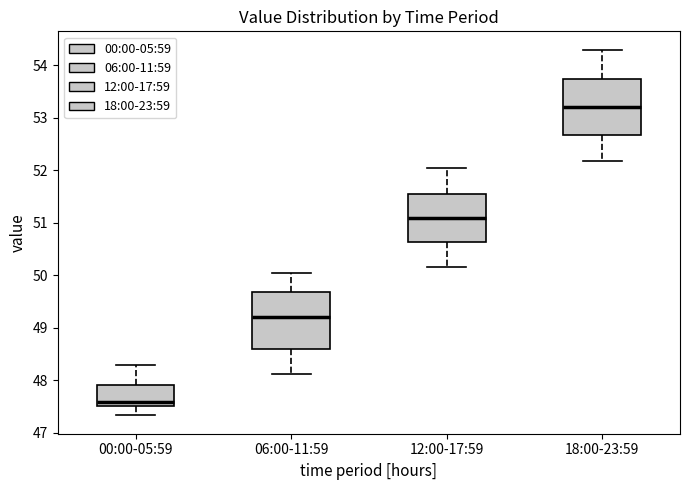

Where is the upper edge of the box for 18:00-23:59 on the y-axis? The values are not printed on the chart, so give them approximately, as read against the axis.

53.7